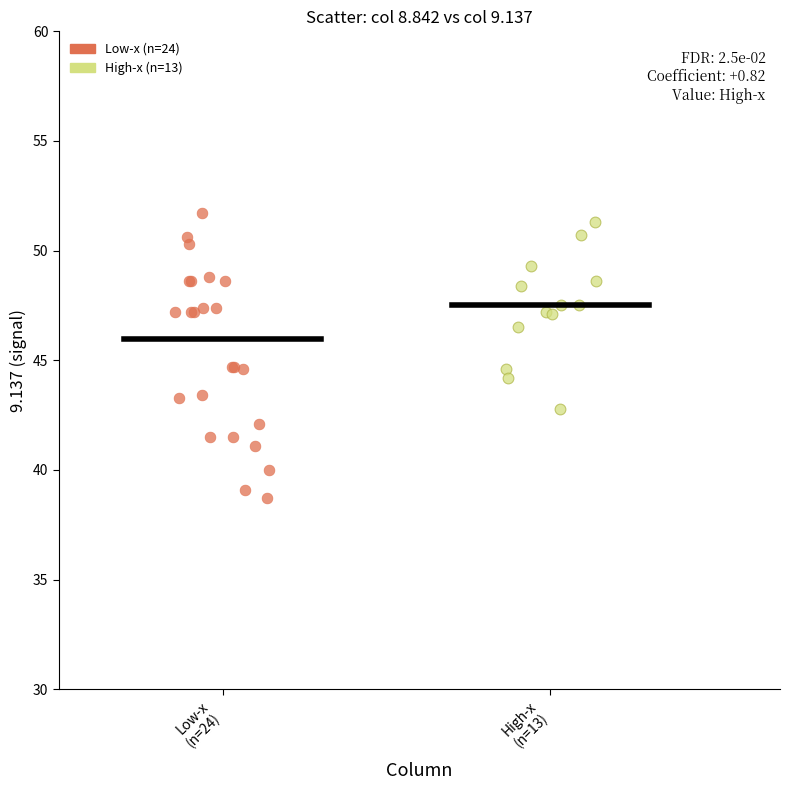

Which series reaches the minimum Y coordinate?

Low-x (n=24)